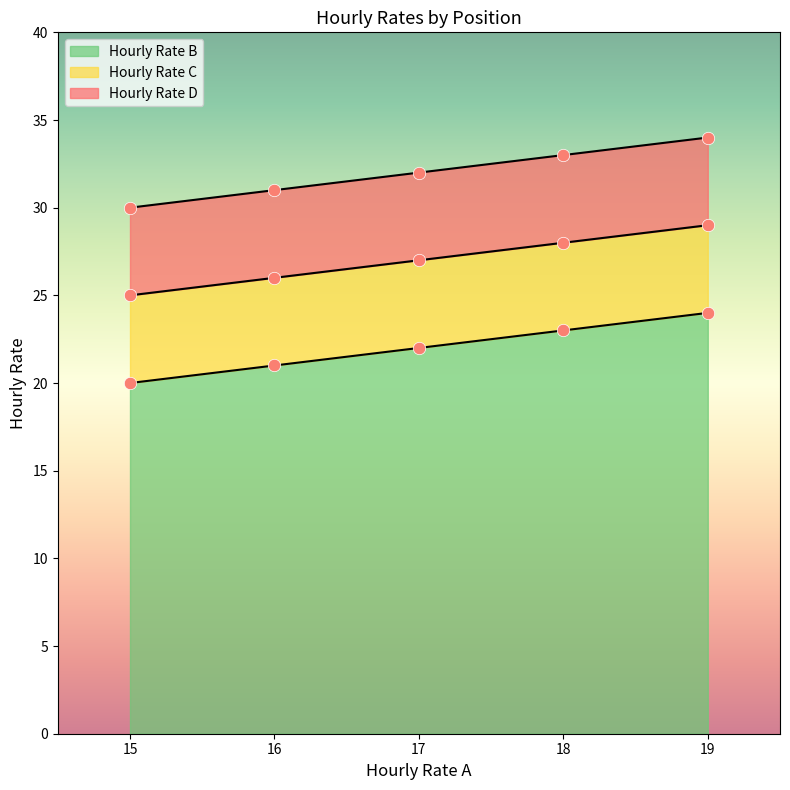

What is the highest value of the Hourly Rate B series?

24